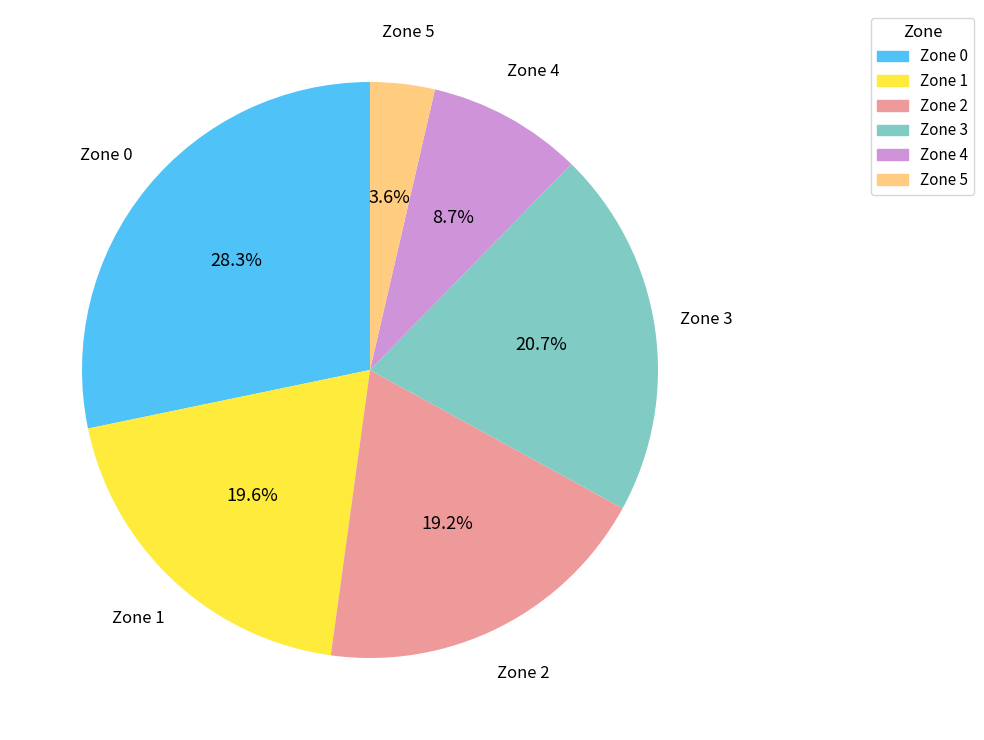

Is Zone 1 the majority of the pie?

No